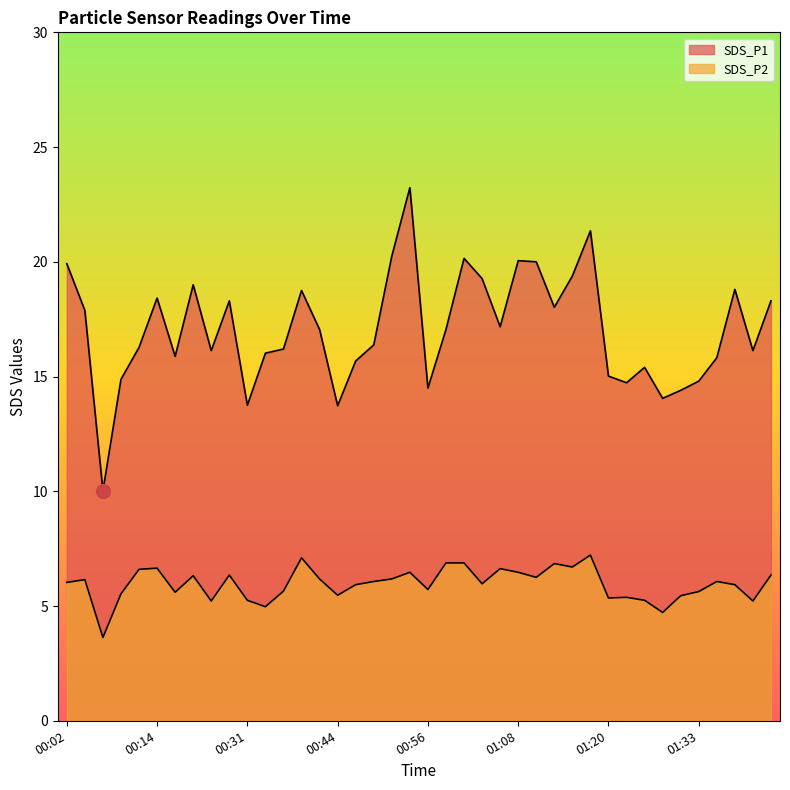

Is it true that SDS_P2 equals 3.5 at 00:19?

False